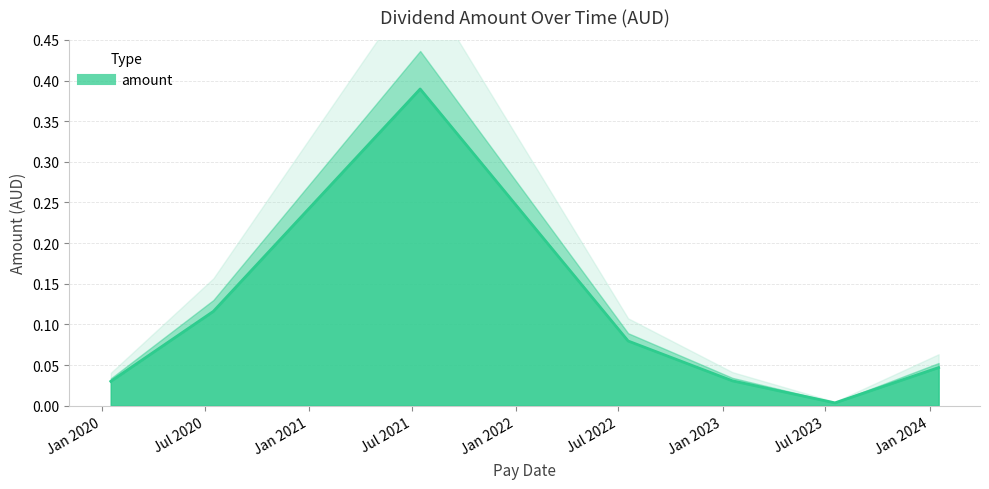

Rank the categories by value from lowest to highest.

2023-07-18, 2020-01-17, 2023-01-18, 2024-01-17, 2022-07-18, 2020-07-16, 2021-07-16